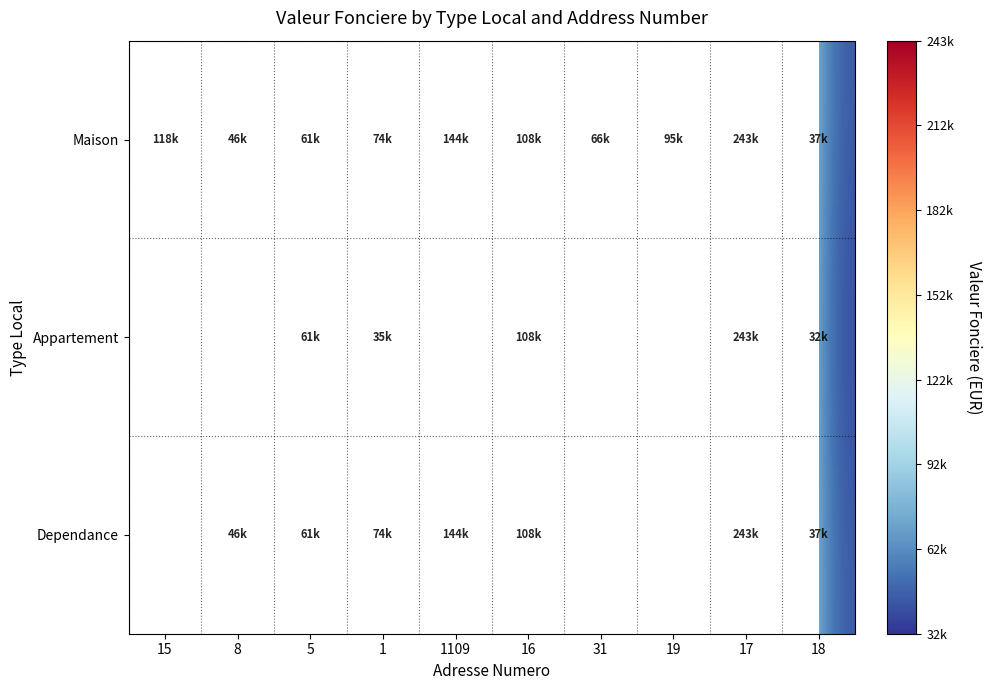

What is the smallest value displayed?

32000.0